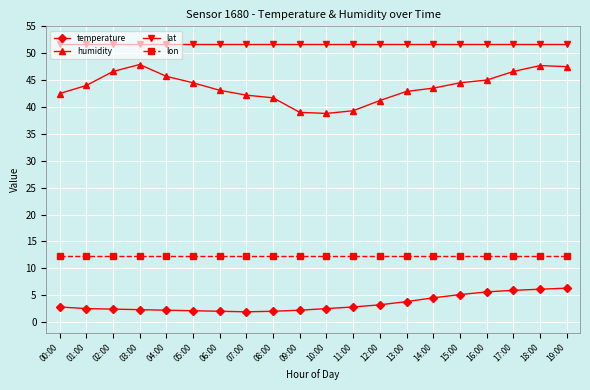

Which series has the largest total across all categories?

lat